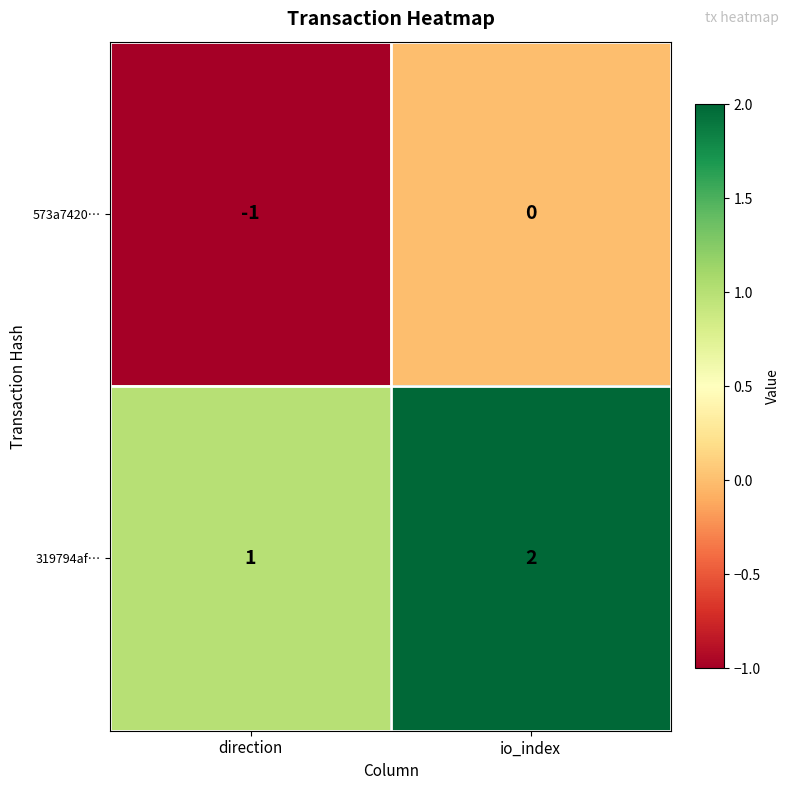

Reading left to right, list all the values displayed in this chart.

573a7420…: -1	0
319794af…: 1	2